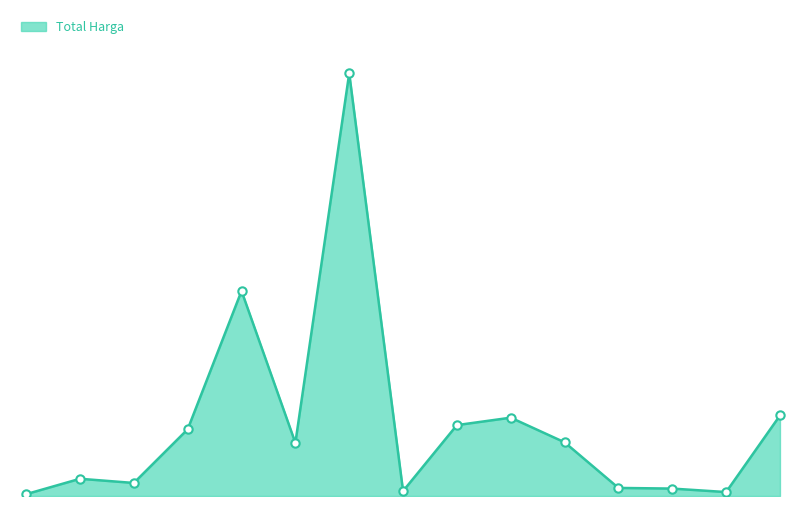

Does the chart have visible grid lines?

No